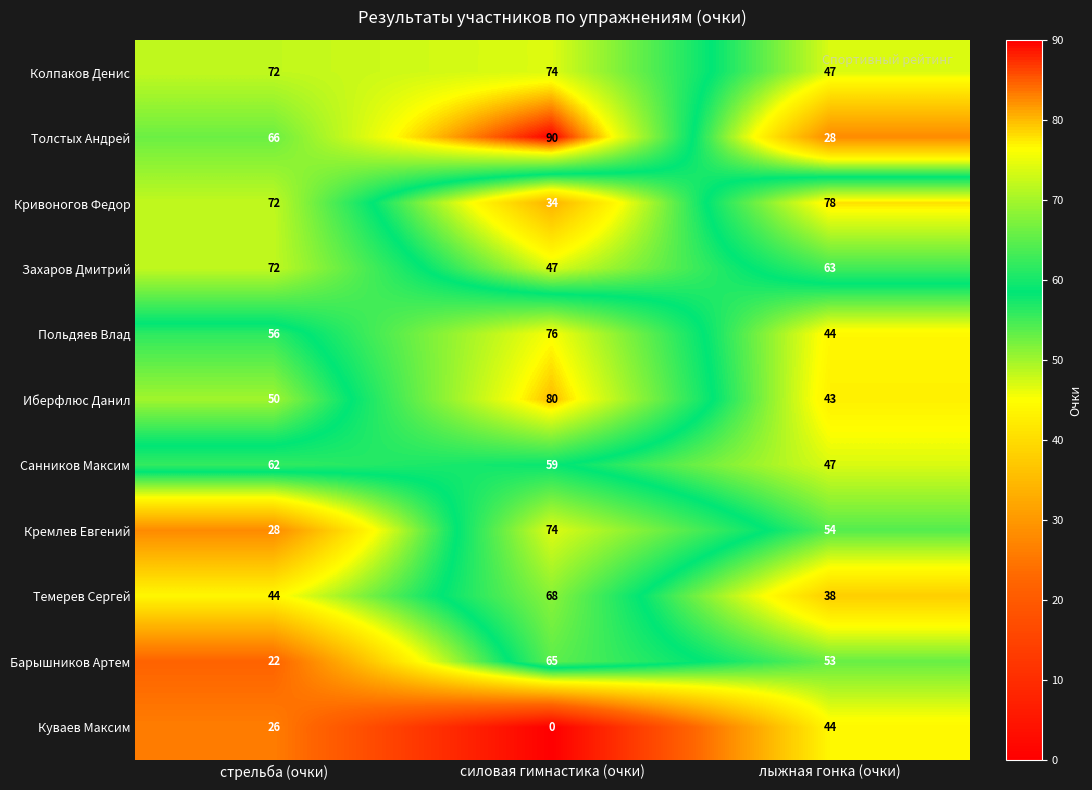

Where is Санников Максим nearest to the value 54?

силовая гимнастика (очки)